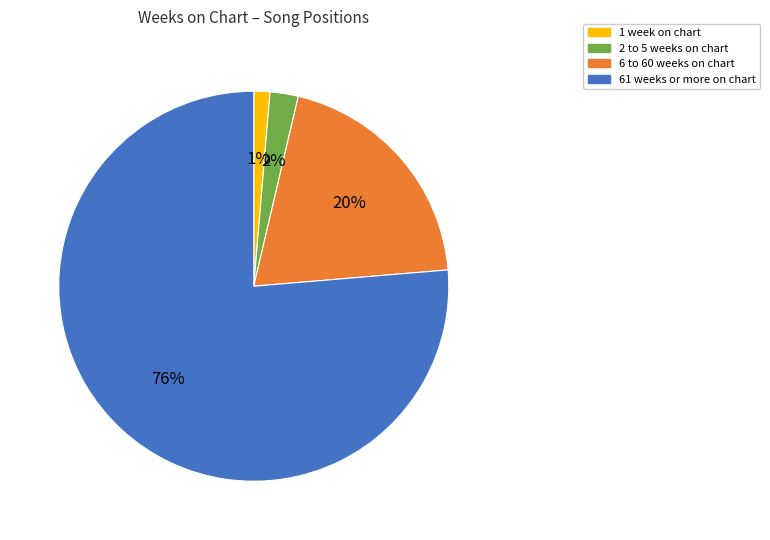

Is there a majority slice in this chart?

Yes